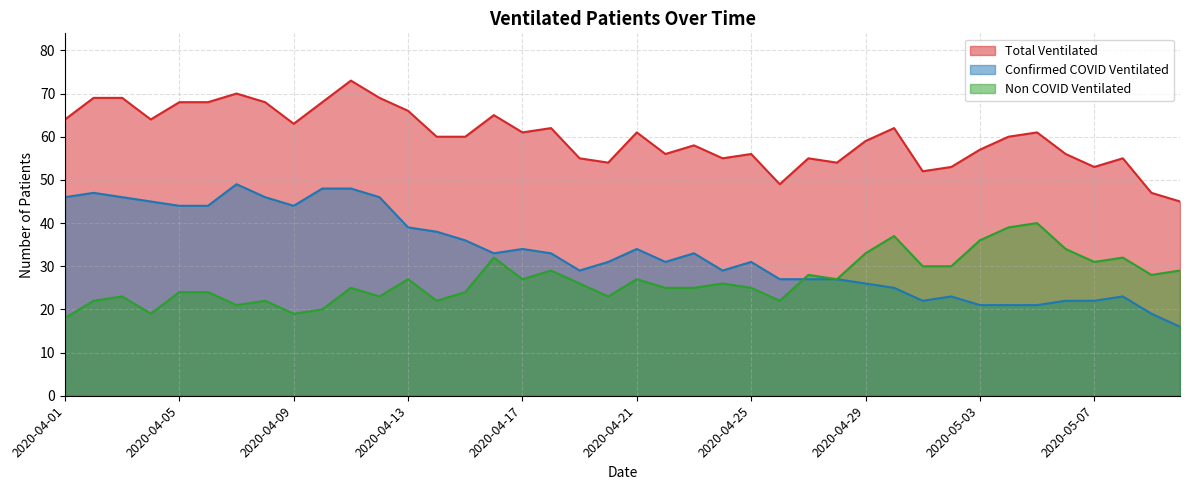

How many lines are shown in the chart?

3